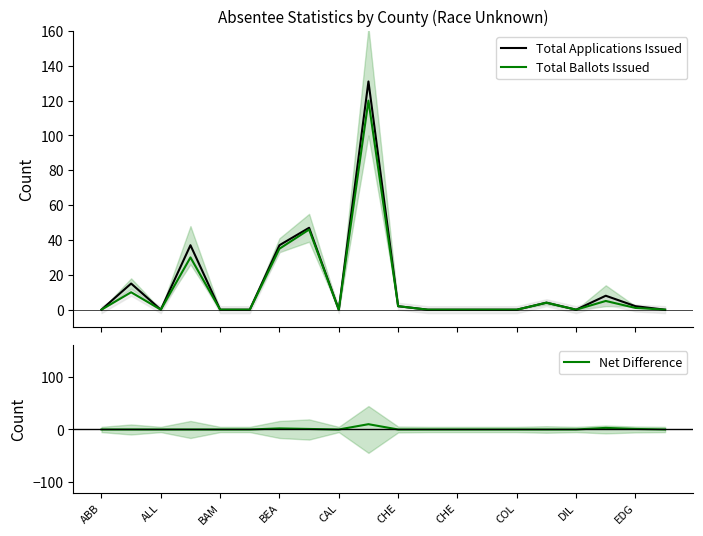

True or false: Total Ballots Issued has more than 0 interior local peaks.

True